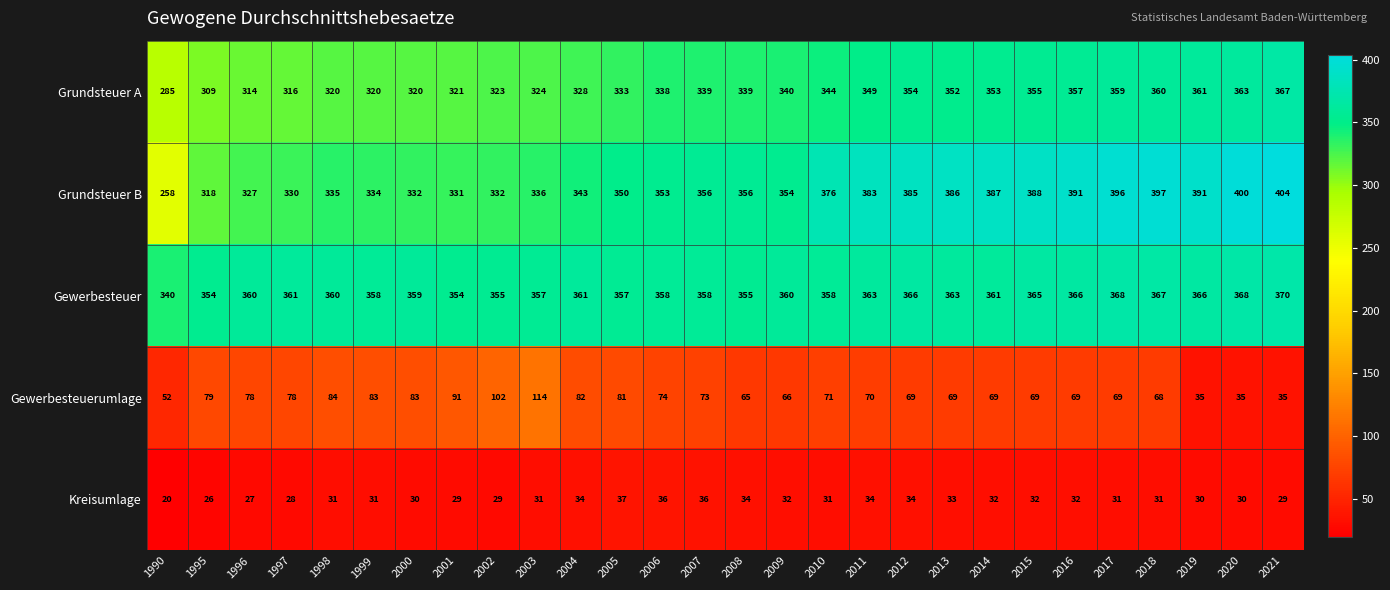

How many categories are shown in the chart?

28